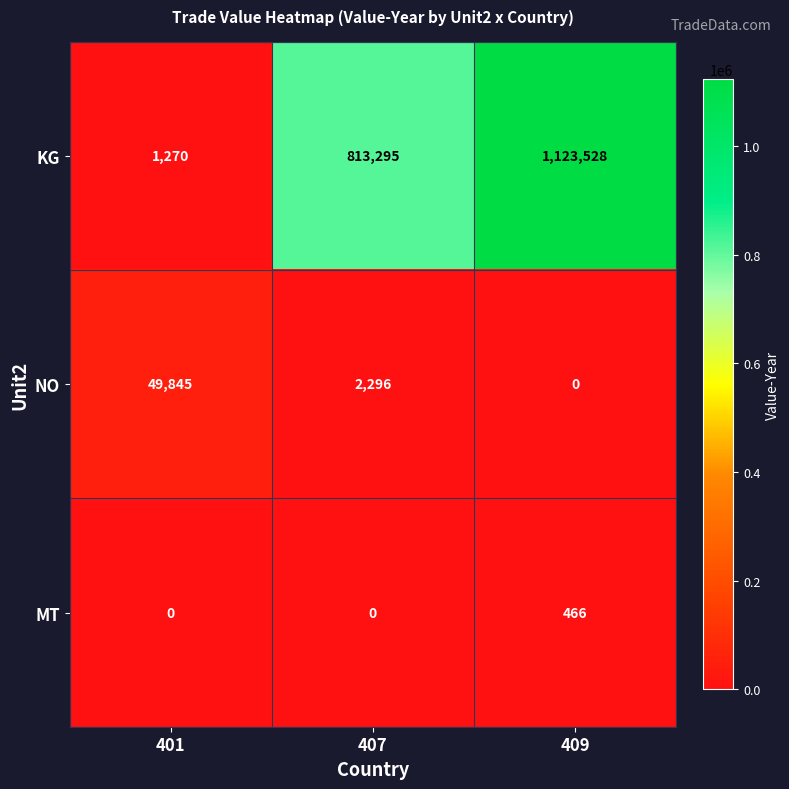

Rank the series at 409 from highest to lowest value.

KG, MT, NO